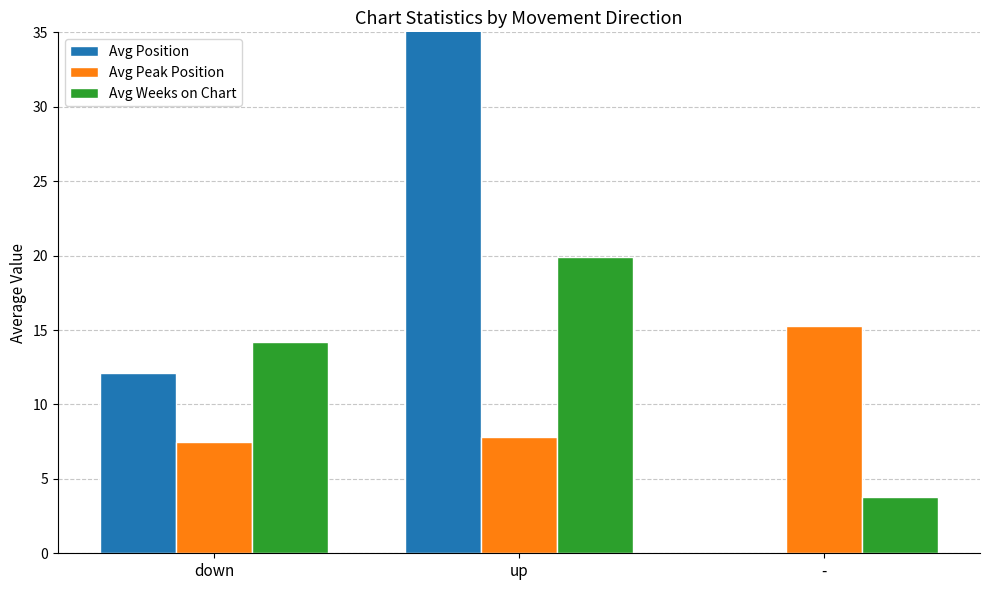

List the series in order of their overall mean, highest first.

Avg Position, Avg Weeks on Chart, Avg Peak Position